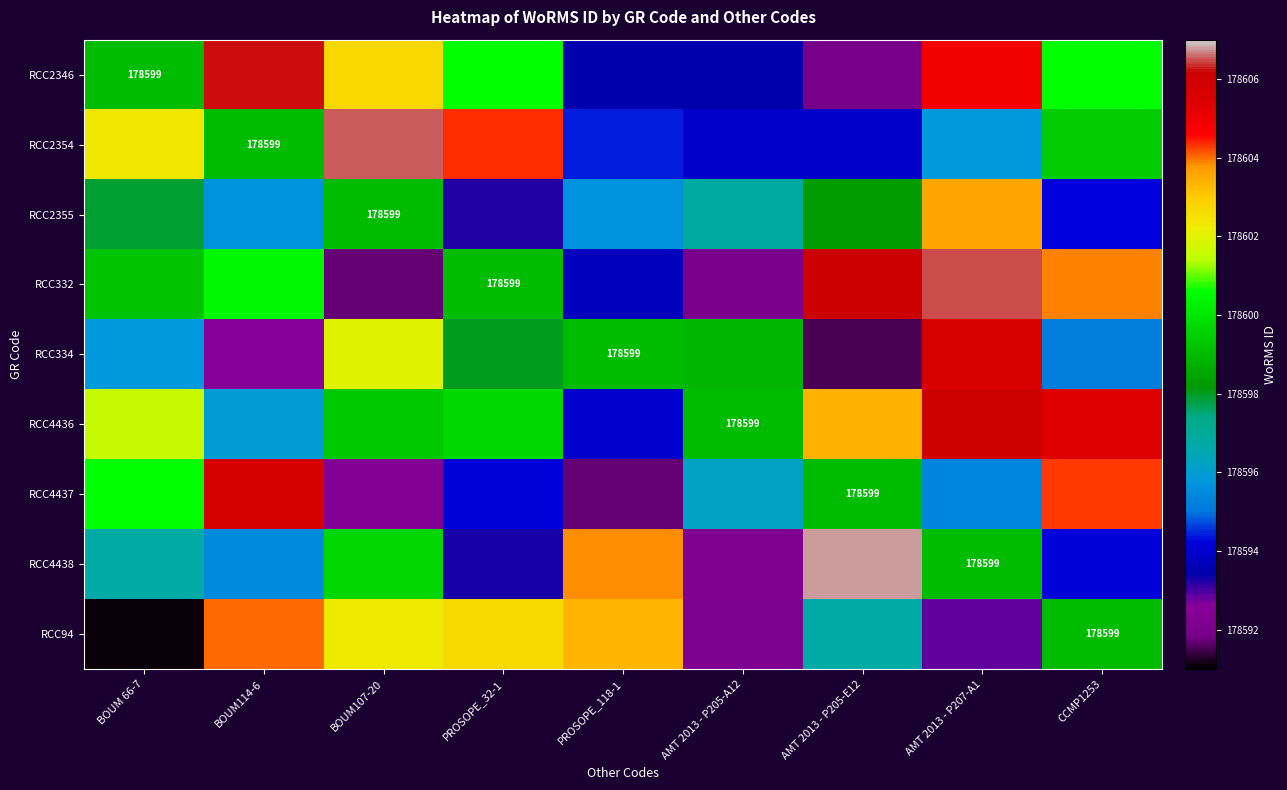

The value of RCC2355 at PROSOPE_118-1 is 178595.7. True or false?

True